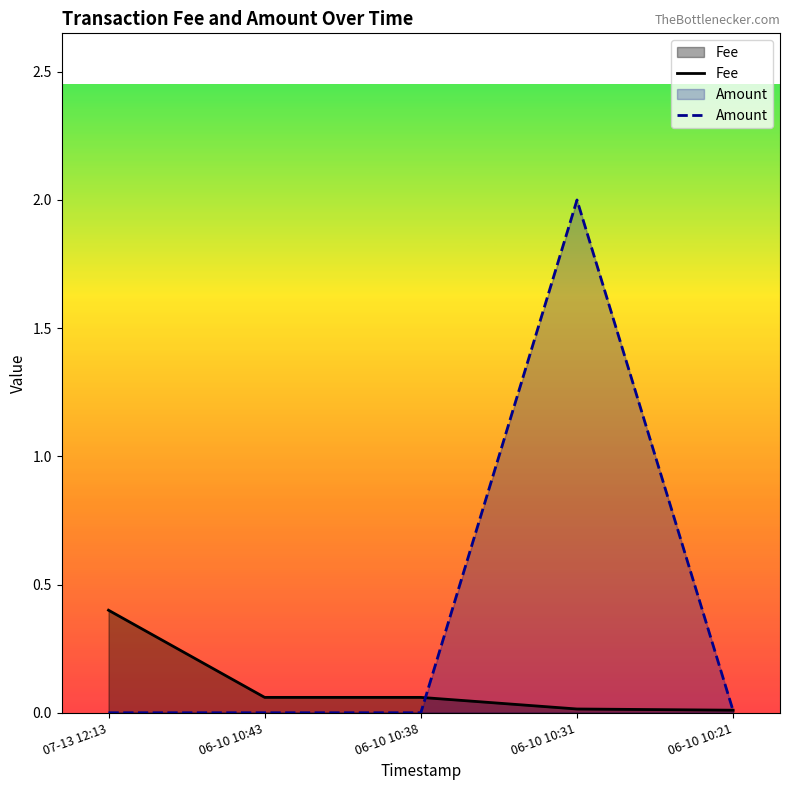

True or false: Fee and Amount intersect in this chart.

True